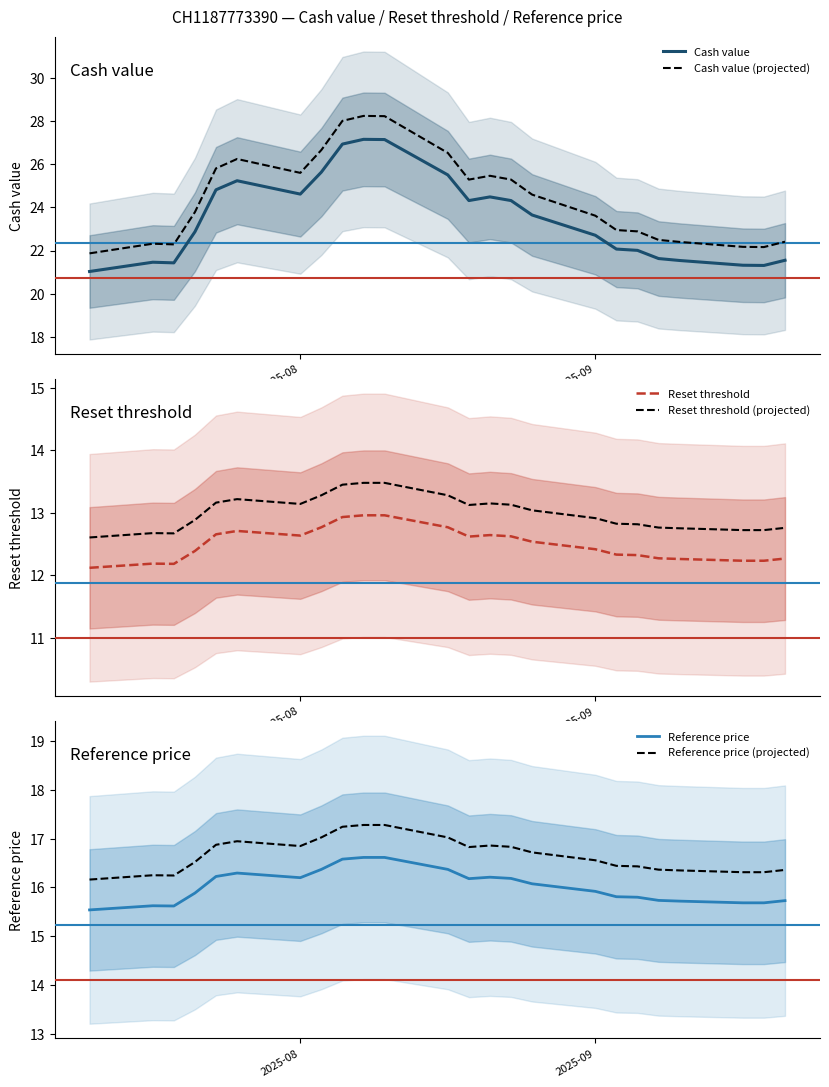

What is the lowest value of the Cash value series?

21.0